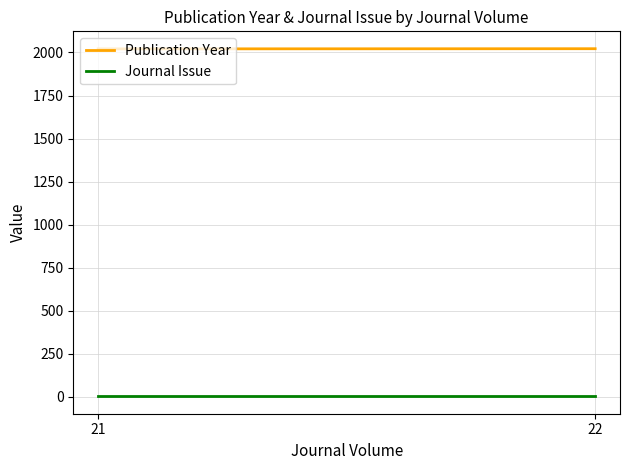

What is the spread (max minus min) of values at 21?

2020